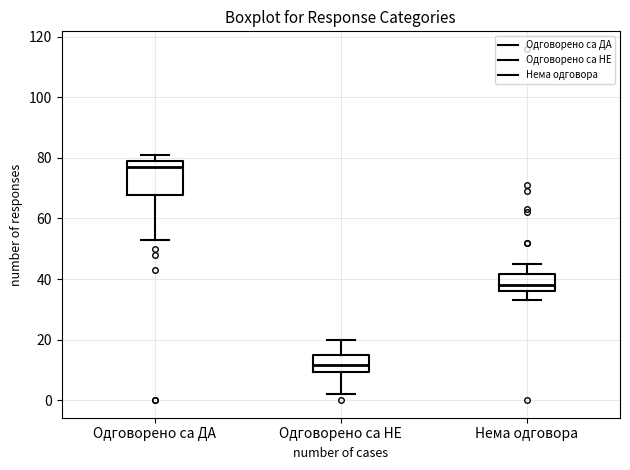

Reading left to right, read every box against the y-axis: the position of its median line, the range the box covers, and the ends of its whiskers. The values are not printed on the chart, so give them approximately, as read against the axis.

Одговорено са ДА: median 78, box 68 to 80, whiskers 54 to 82
Одговорено са НЕ: median 12, box 10 to 16, whiskers 2 to 20
Нема одговора: median 38, box 36 to 42, whiskers 34 to 46